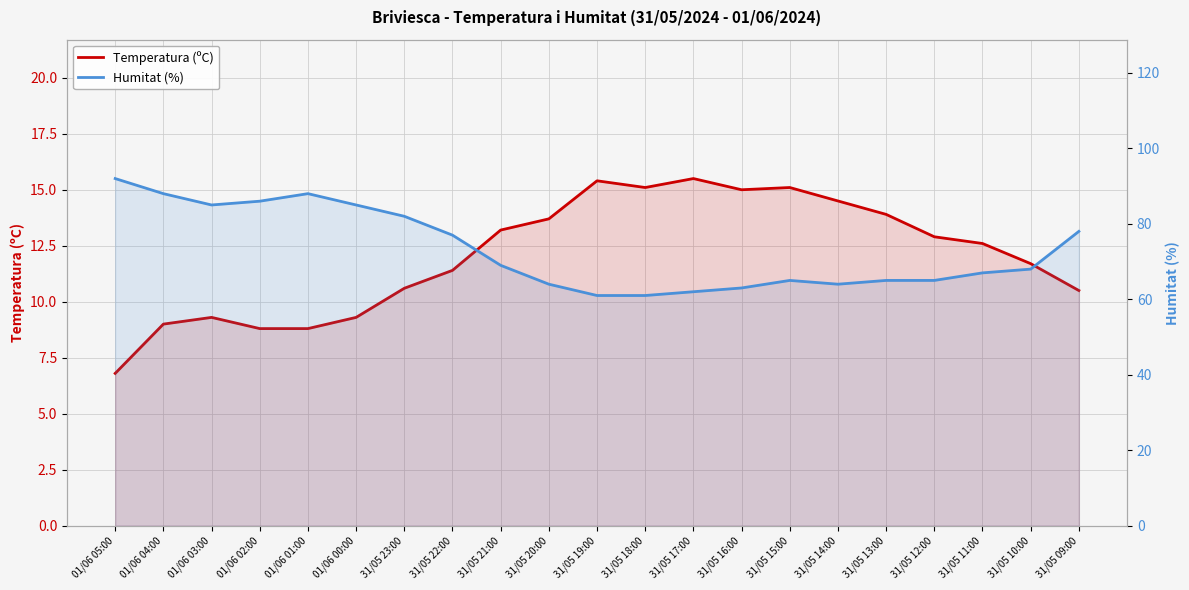

What is the minimum value for Humitat (%)?

61.0